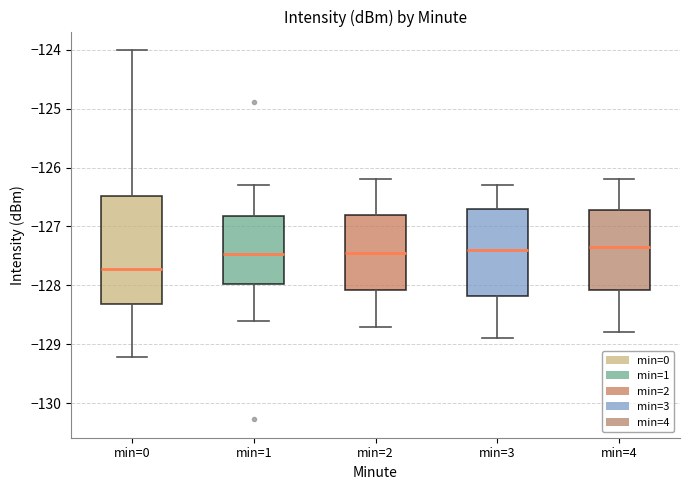

Reading left to right, read every box against the y-axis: the position of its median line, the range the box covers, and the ends of its whiskers. The values are not printed on the chart, so give them approximately, as read against the axis.

min=0: median -127.7, box -128.3 to -126.5, whiskers -129.2 to -124.0
min=1: median -127.5, box -128.0 to -126.8, whiskers -128.6 to -126.3
min=2: median -127.4, box -128.1 to -126.8, whiskers -128.7 to -126.2
min=3: median -127.4, box -128.2 to -126.7, whiskers -128.9 to -126.3
min=4: median -127.3, box -128.1 to -126.7, whiskers -128.8 to -126.2